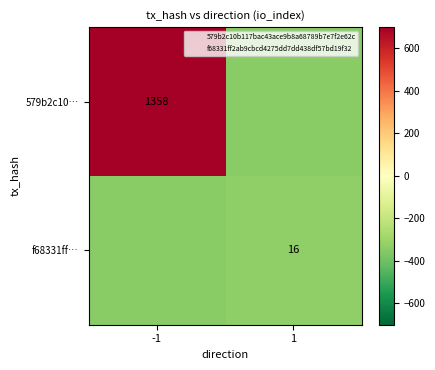

The f68331ff… series shows 16.0 at 1. True or false?

True